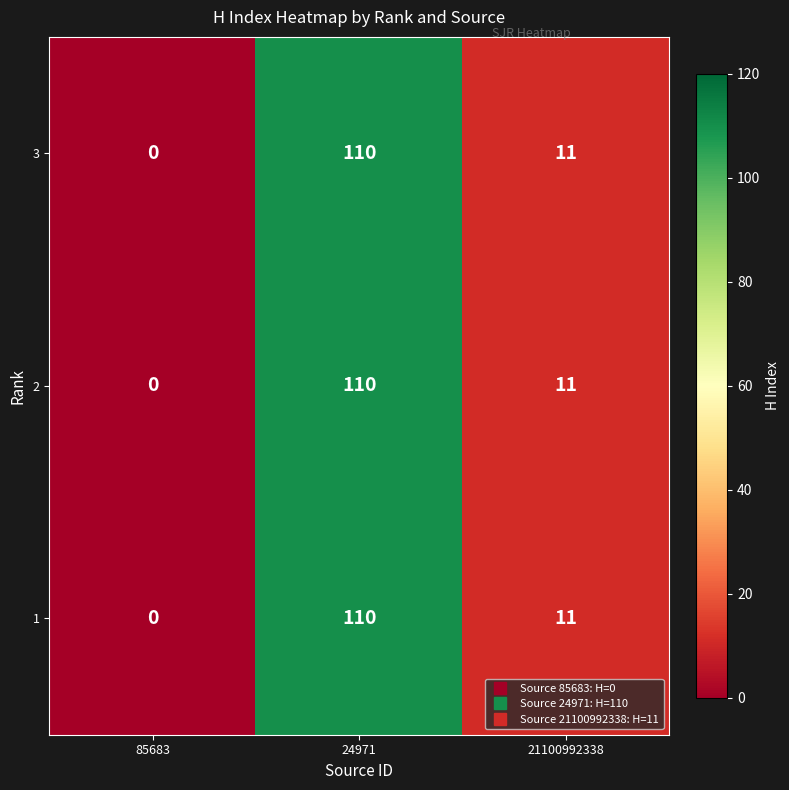

True or false: 1 has a value of 77 at 85683.

False